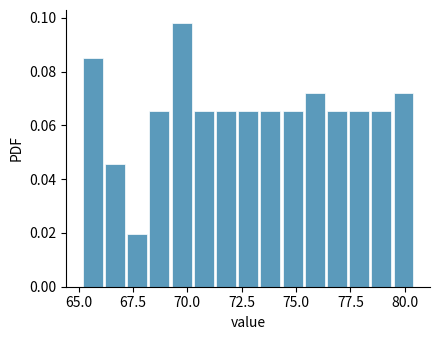

Around what value on the x-axis is the tallest bar? Give the approximate position of its centre, as read against the axis.

69.5